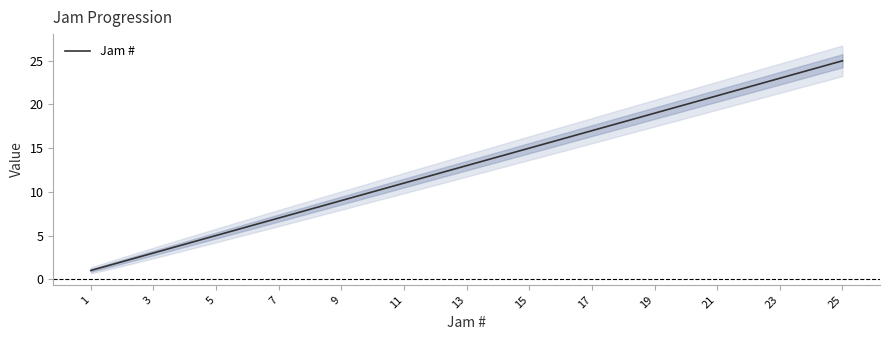

What value does the data have at 11, to the nearest 10?

10